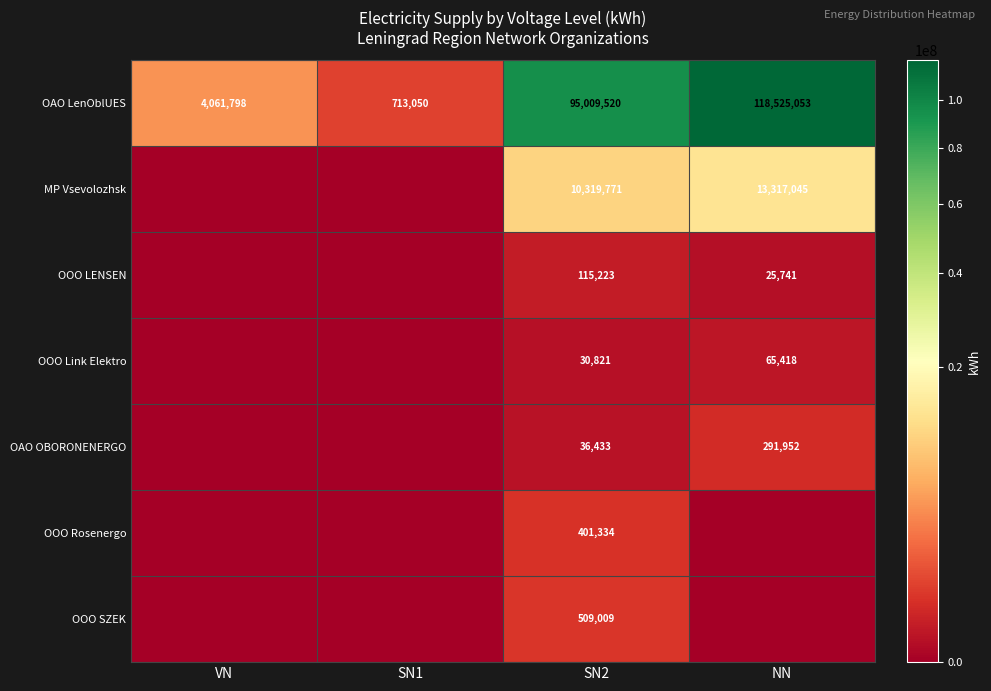

Where is OAO LenOblUES nearest to the value 59619051?

SN2